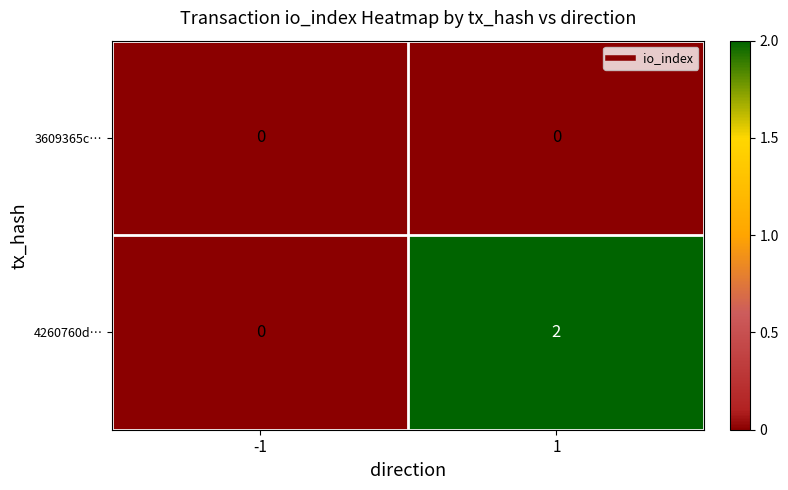

The value of 3609365c… at -1 is 0. True or false?

True